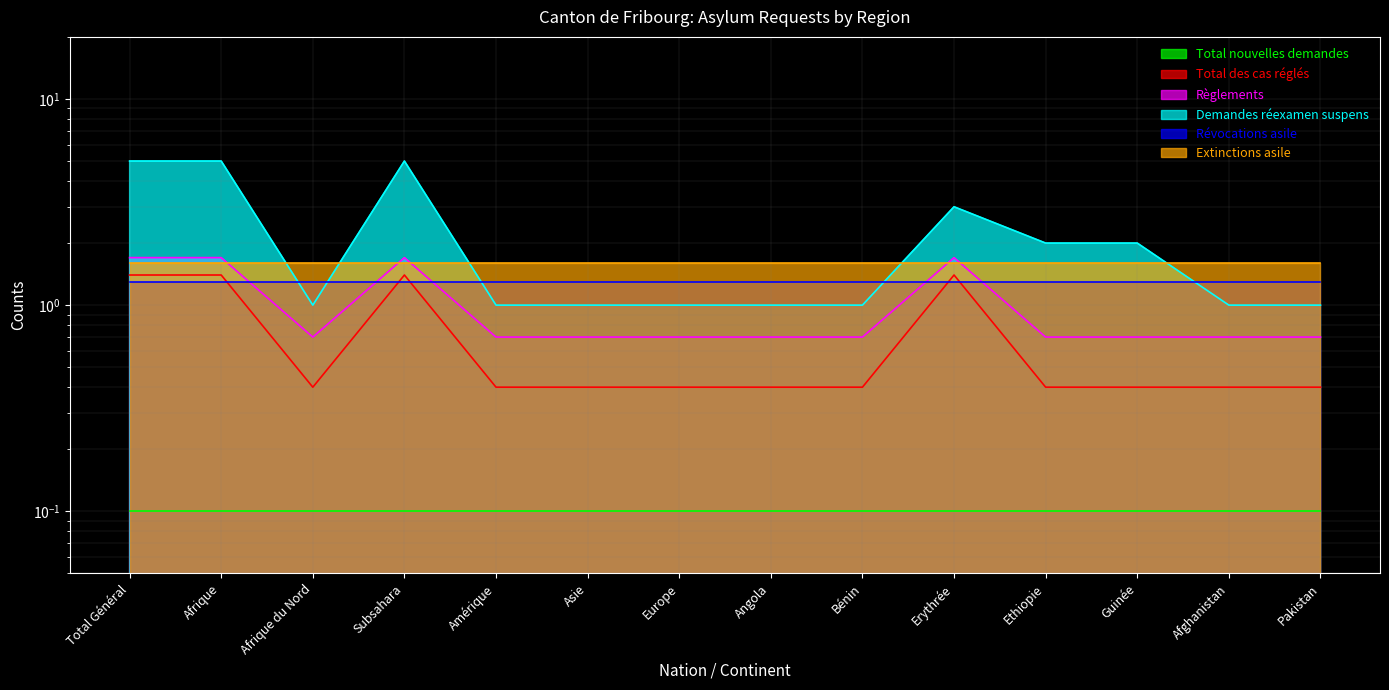

In Règlements, how many points are higher than both neighbors (excluding endpoints)?

2